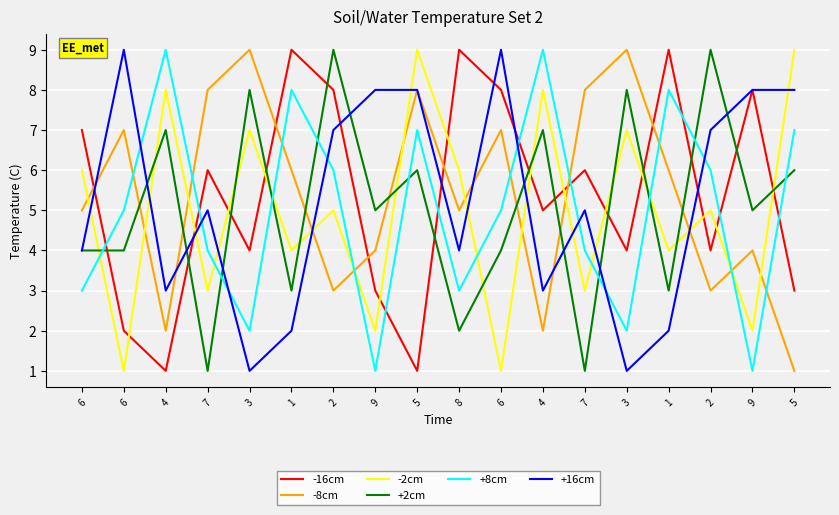

Reading left to right, extract all data points from this chart.

-16cm: 6=7	6=2	4=1	7=6	3=4	1=9	2=8	9=3	5=1	8=9	6=8	4=5	7=6	3=4	1=9	2=4	9=8	5=3
-8cm: 6=5	6=7	4=2	7=8	3=9	1=6	2=3	9=4	5=8	8=5	6=7	4=2	7=8	3=9	1=6	2=3	9=4	5=1
-2cm: 6=6	6=1	4=8	7=3	3=7	1=4	2=5	9=2	5=9	8=6	6=1	4=8	7=3	3=7	1=4	2=5	9=2	5=9
+2cm: 6=4	6=4	4=7	7=1	3=8	1=3	2=9	9=5	5=6	8=2	6=4	4=7	7=1	3=8	1=3	2=9	9=5	5=6
+8cm: 6=3	6=5	4=9	7=4	3=2	1=8	2=6	9=1	5=7	8=3	6=5	4=9	7=4	3=2	1=8	2=6	9=1	5=7
+16cm: 6=4	6=9	4=3	7=5	3=1	1=2	2=7	9=8	5=8	8=4	6=9	4=3	7=5	3=1	1=2	2=7	9=8	5=8